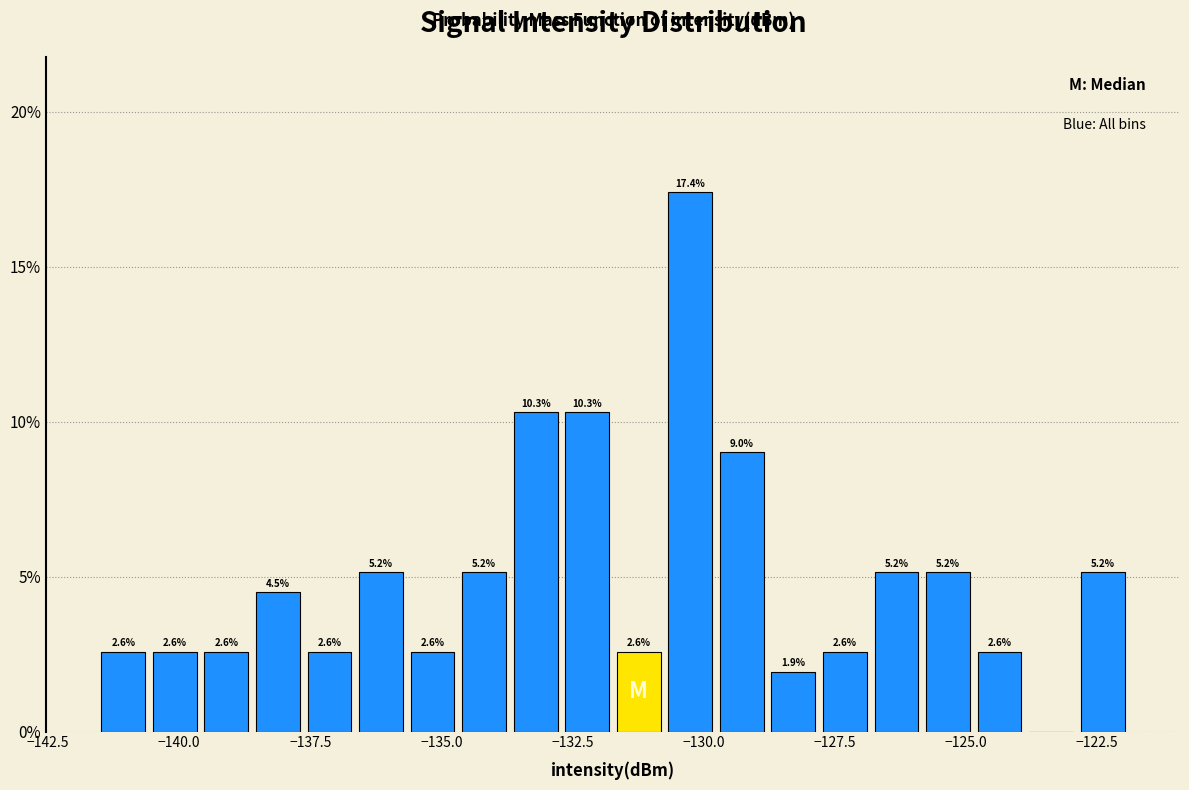

Read against the x-axis, roughly where is the centre of the tallest bar?

-130.5